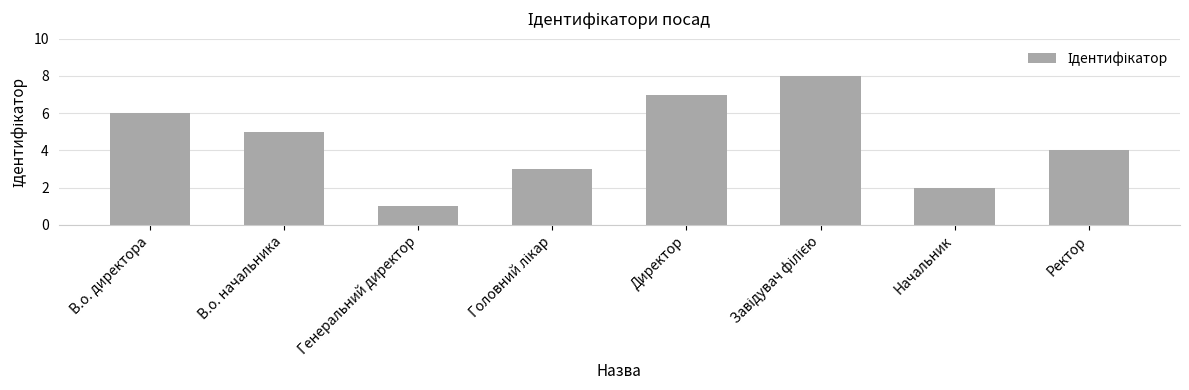

What is the difference between the maximum and second lowest values?

6